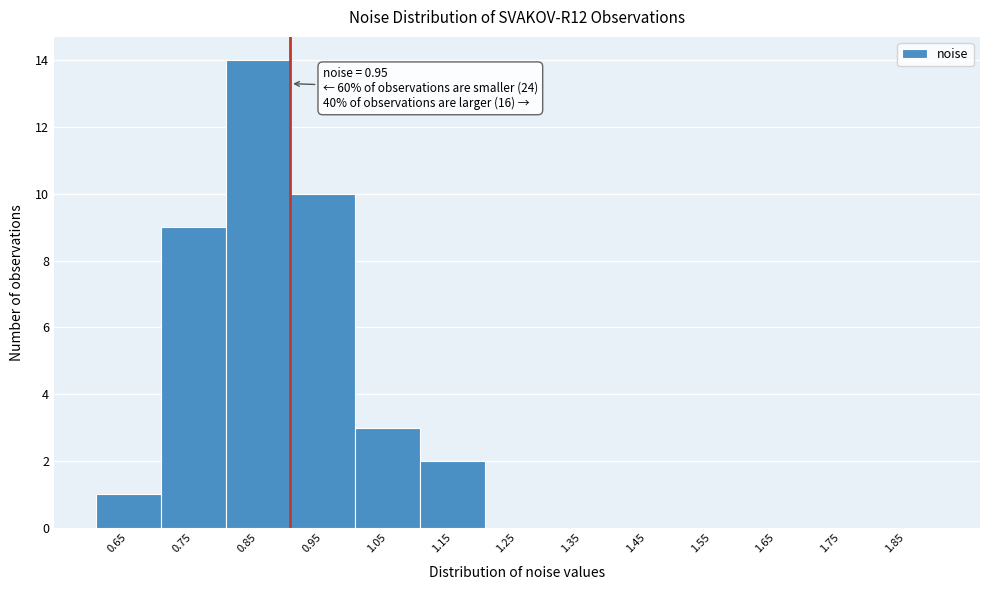

Reading left to right, transcribe all the data shown in this chart.

0.65=1	0.75=9	0.85=14	0.95=10	1.05=3	1.15=2	1.25=0	1.35=0	1.45=0	1.55=0	1.65=0	1.75=0	1.85=0